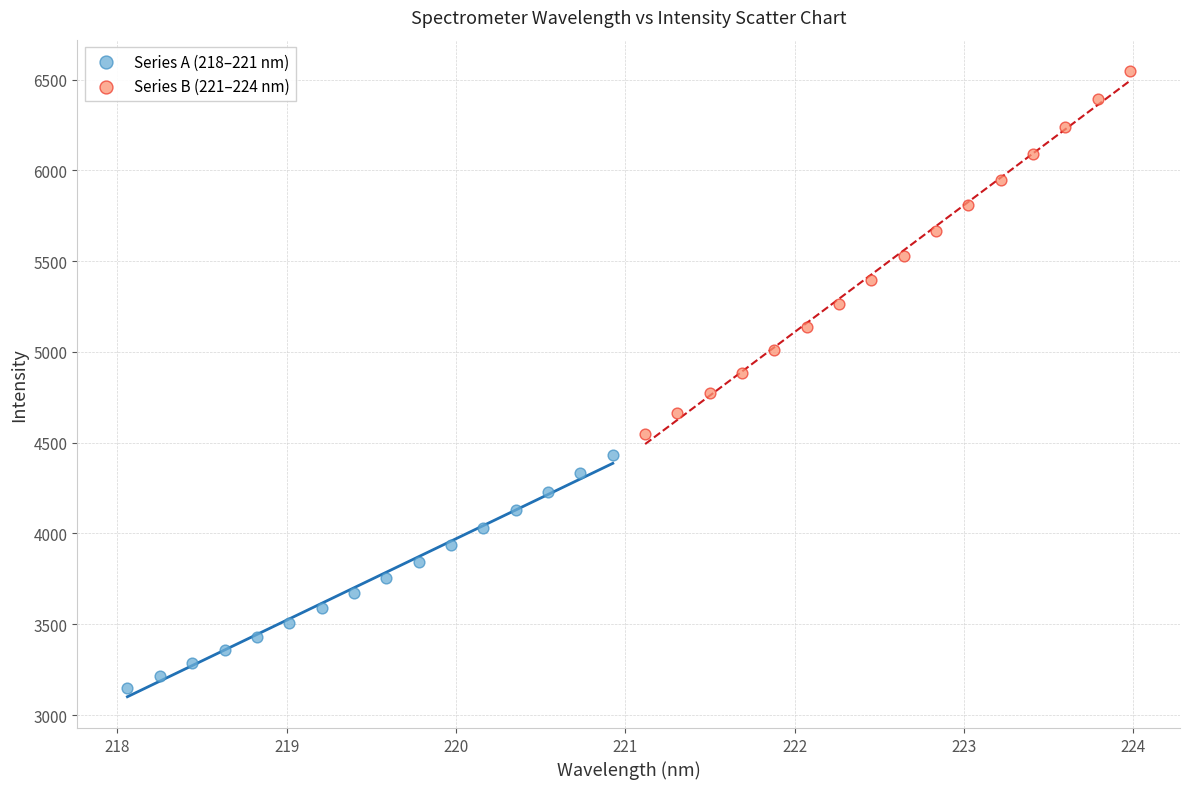

Which series contains the lowest Y value?

Series A (218–221 nm)